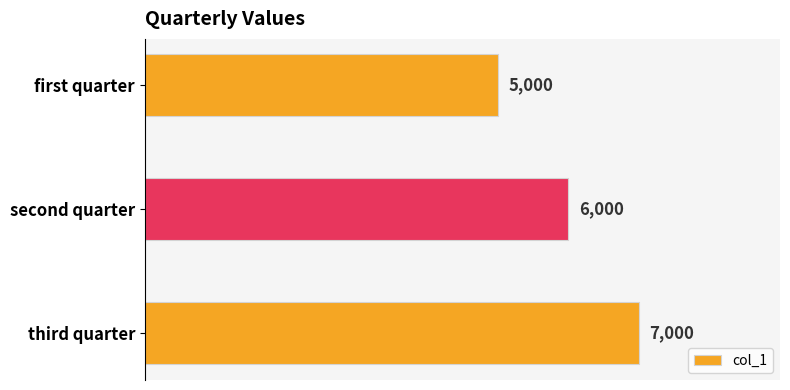

Reading bottom to top, transcribe all the data shown in this chart.

third quarter=7000	second quarter=6000	first quarter=5000